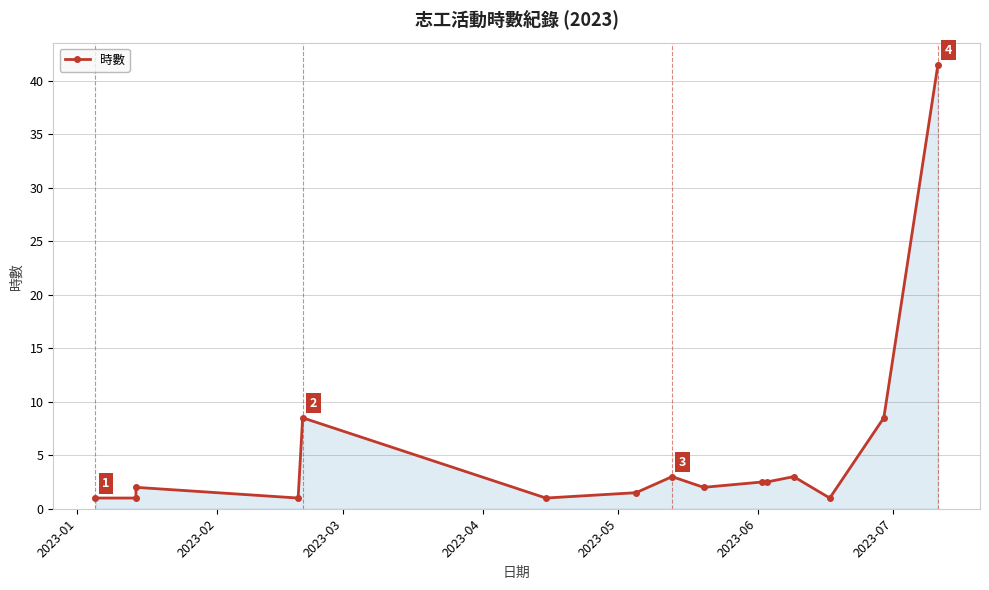

What is the maximum value shown in the chart?

41.5